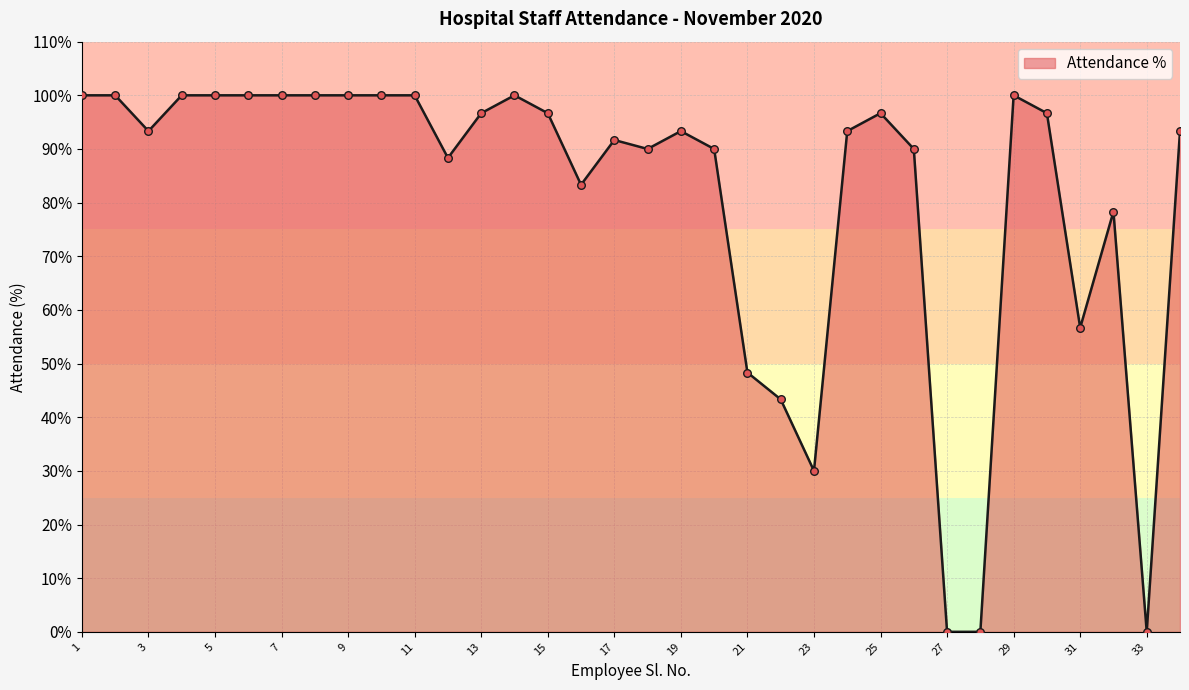

What is the greatest value displayed?

100.0